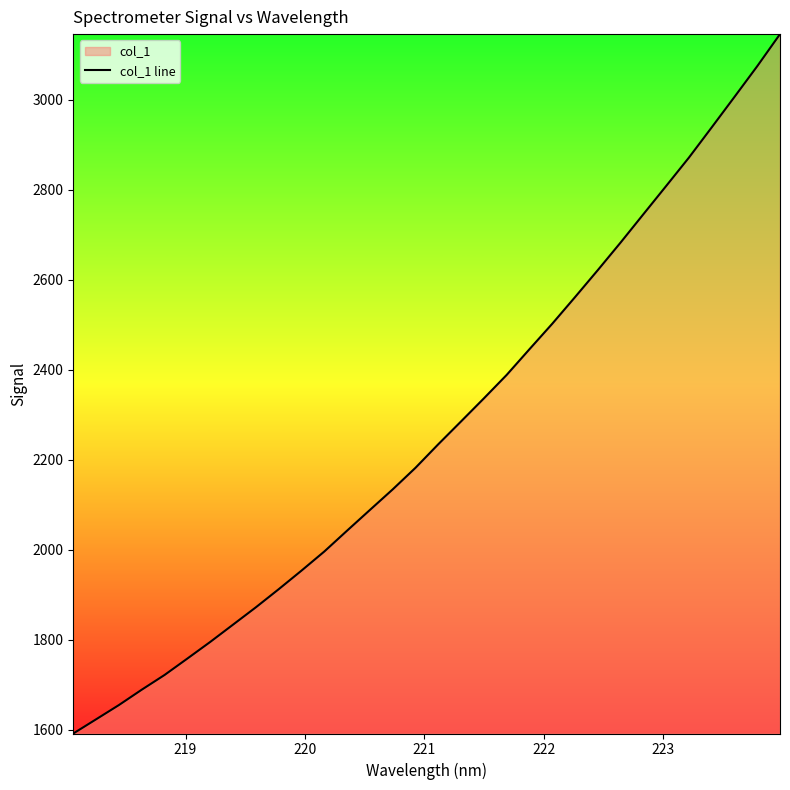

What is the smallest value displayed?

1591.4